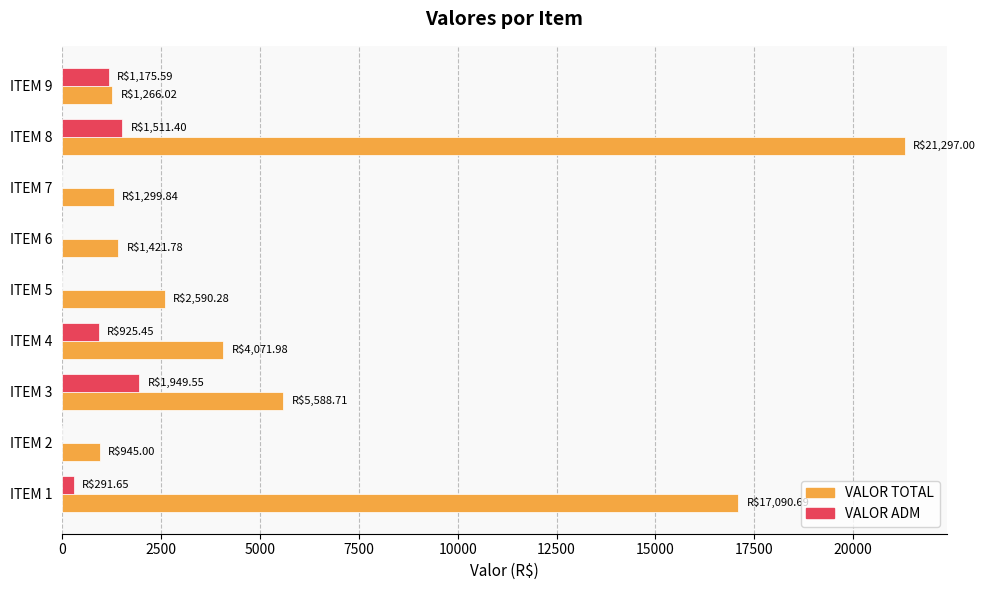

What is the sum of all VALOR ADM values?

5853.6